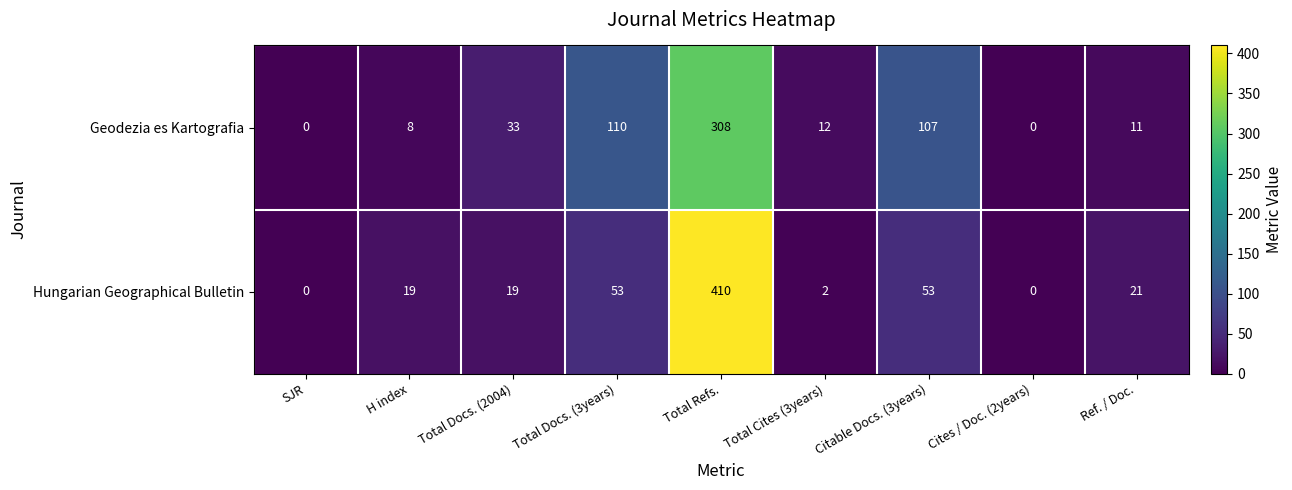

Between Cites / Doc. (2years) and Ref. / Doc., which series saw the biggest shift?

Hungarian Geographical Bulletin